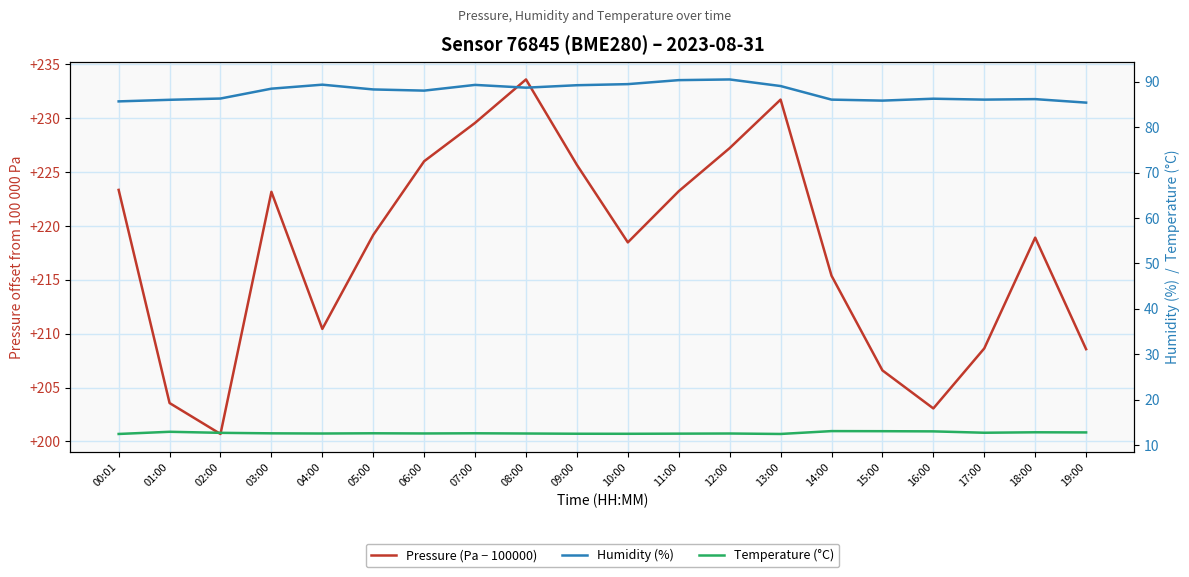

At which category does Humidity (%) reach its first local peak?

04:00